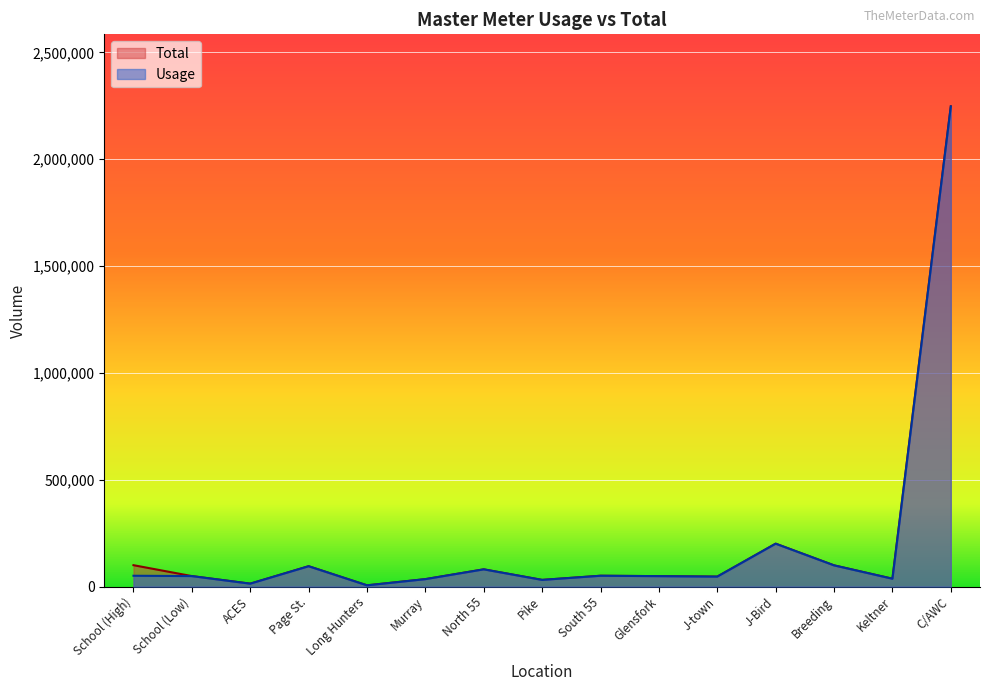

True or false: Total and Usage cross at least once.

False